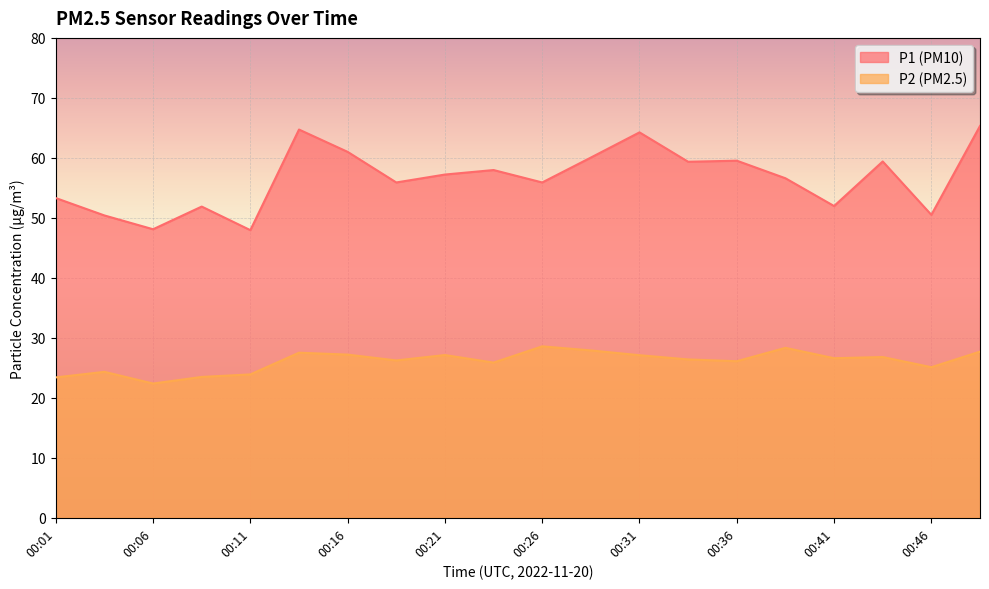

Rank the categories by P2 value from lowest to highest.

00:06, 00:01, 00:09, 00:11, 00:04, 00:46, 00:24, 00:36, 00:19, 00:34, 00:41, 00:44, 00:31, 00:21, 00:16, 00:14, 00:49, 00:29, 00:39, 00:26